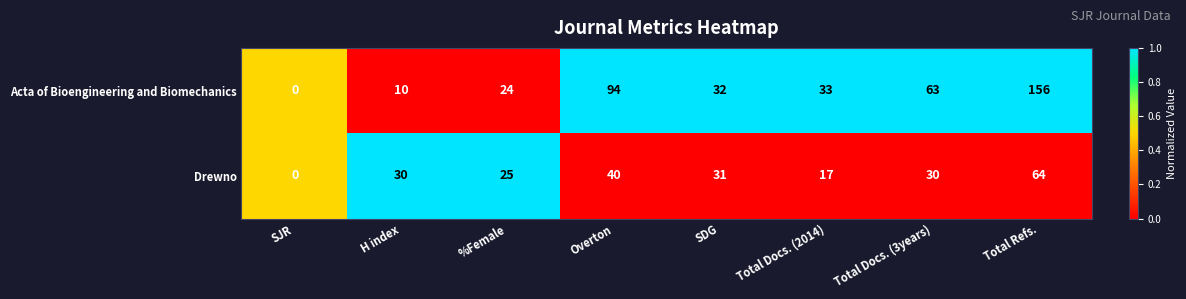

List the series in order of their overall mean, highest first.

Acta of Bioengineering and Biomechanics, Drewno